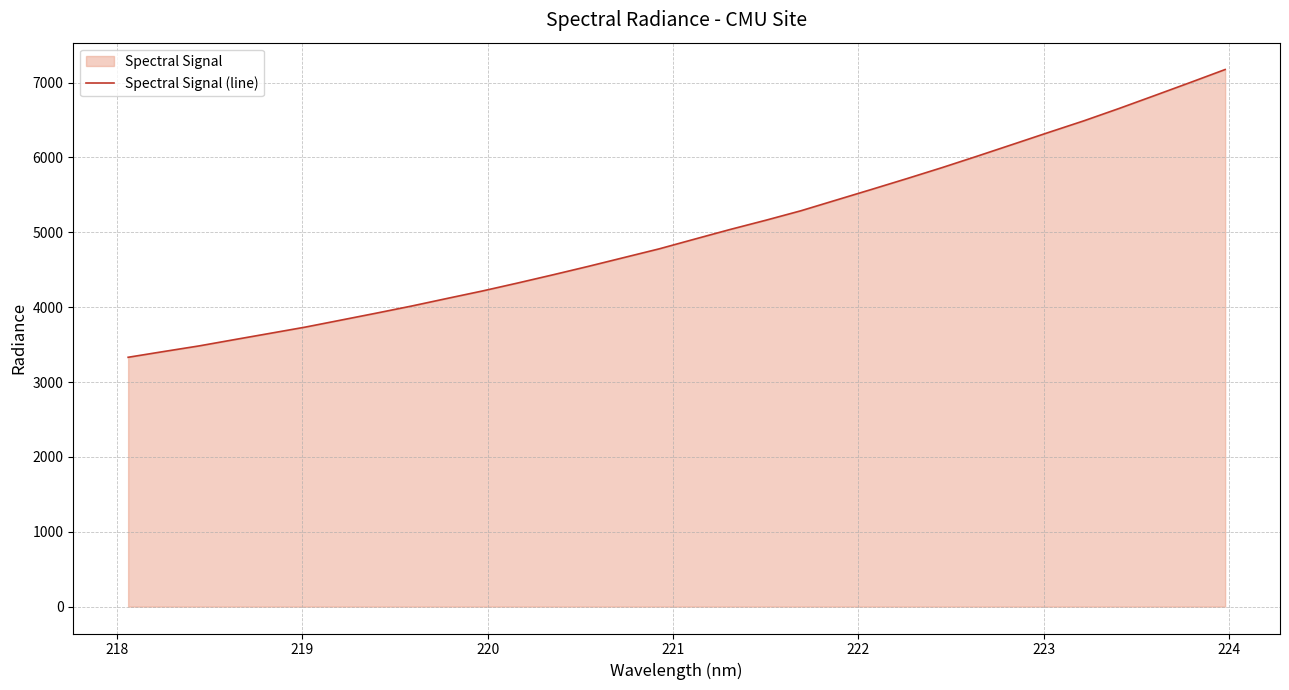

Count the number of data series in this chart.

1